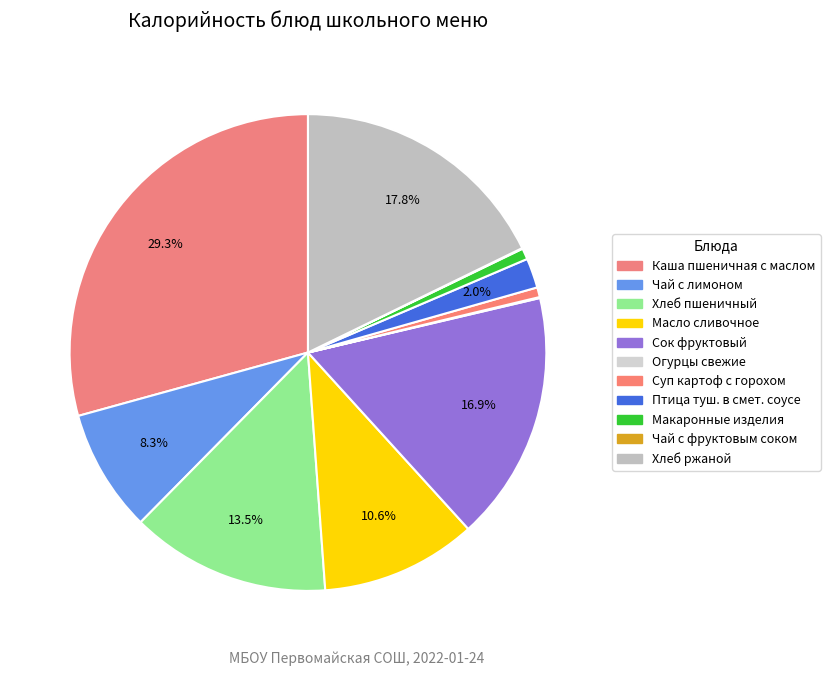

To the nearest percent, what is the difference between the largest and smallest slice percentages?

29%